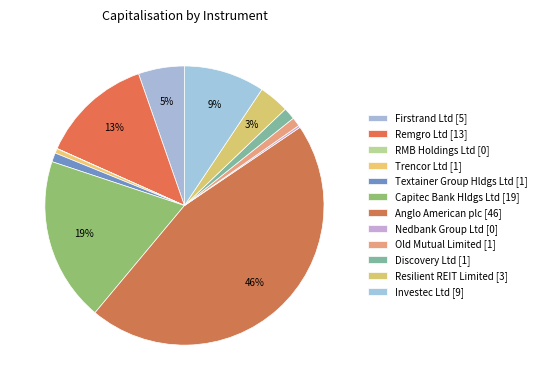

Does Investec Ltd account for over 50% of the chart?

No